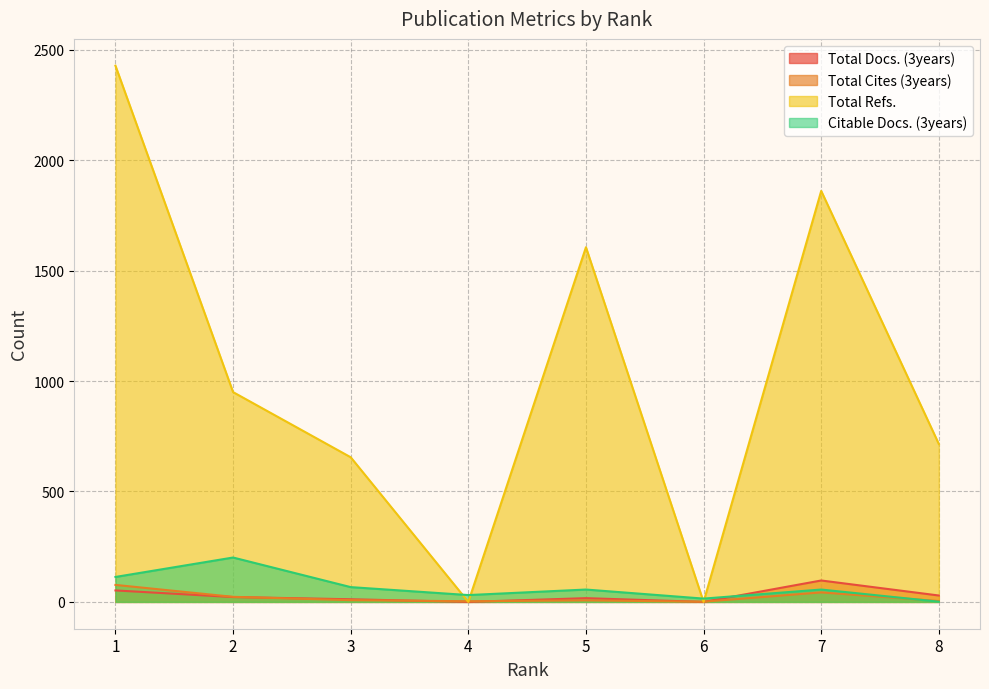

After their last crossing, which series has the higher values: Total Refs. or Total Cites (3years)?

Total Refs.